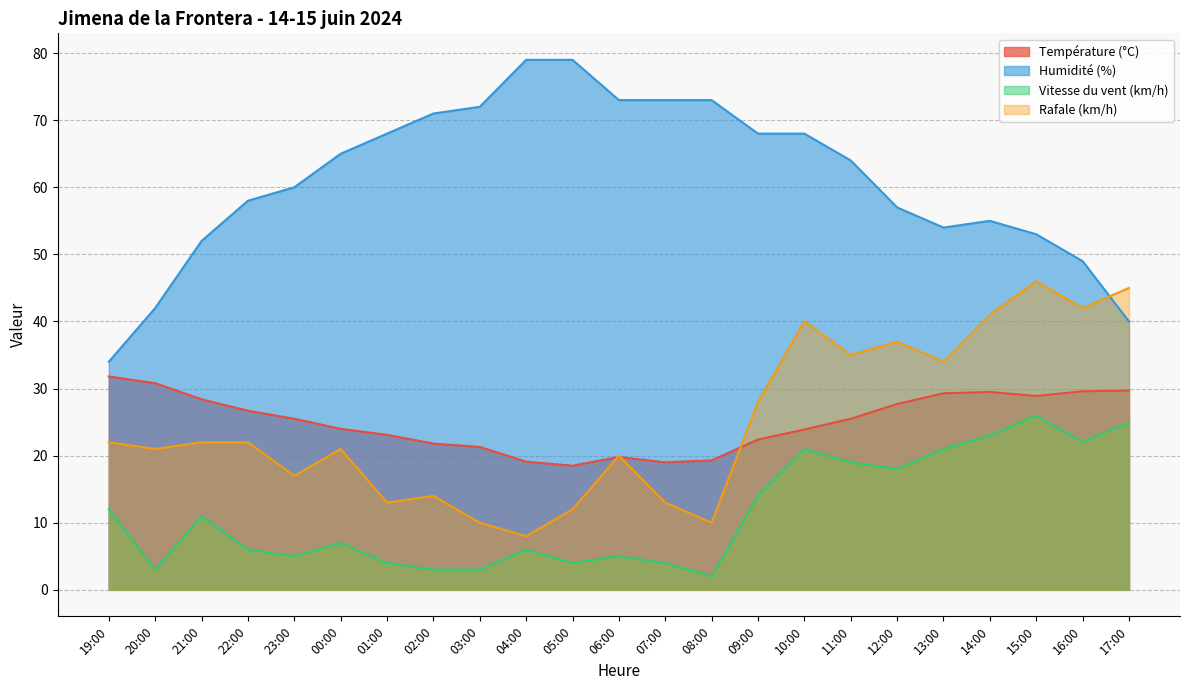

Is the value of Rafale (km/h) at 09:00 greater than the value of Température (°C) at 22:00?

Yes